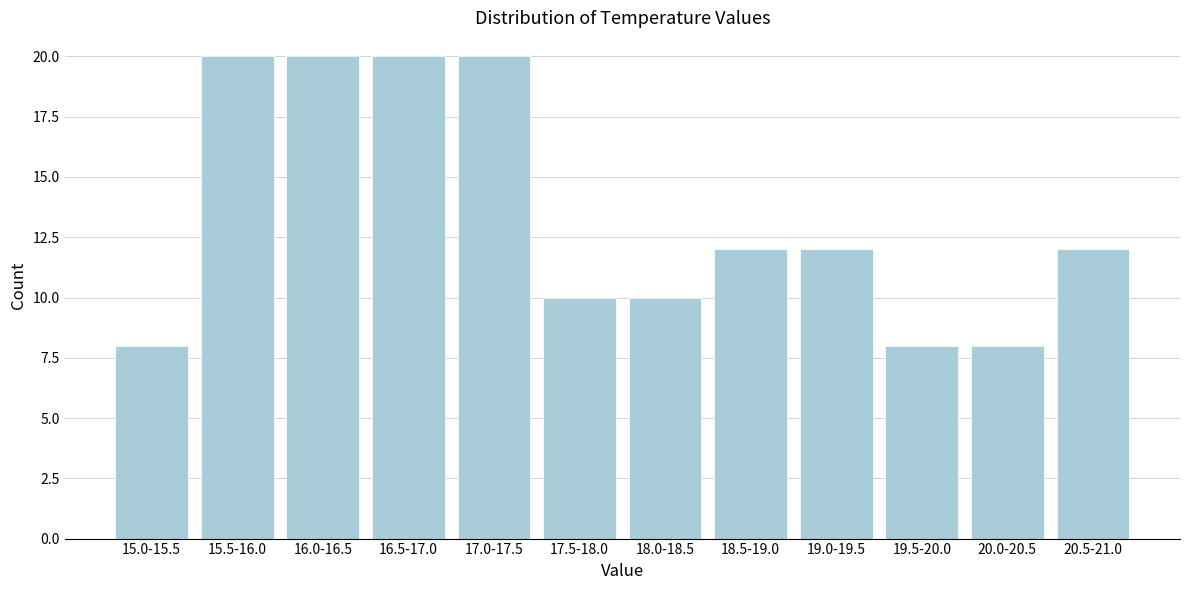

Reading right to left, transcribe all the data shown in this chart.

20.5-21.0=12	20.0-20.5=8	19.5-20.0=8	19.0-19.5=12	18.5-19.0=12	18.0-18.5=10	17.5-18.0=10	17.0-17.5=20	16.5-17.0=20	16.0-16.5=20	15.5-16.0=20	15.0-15.5=8